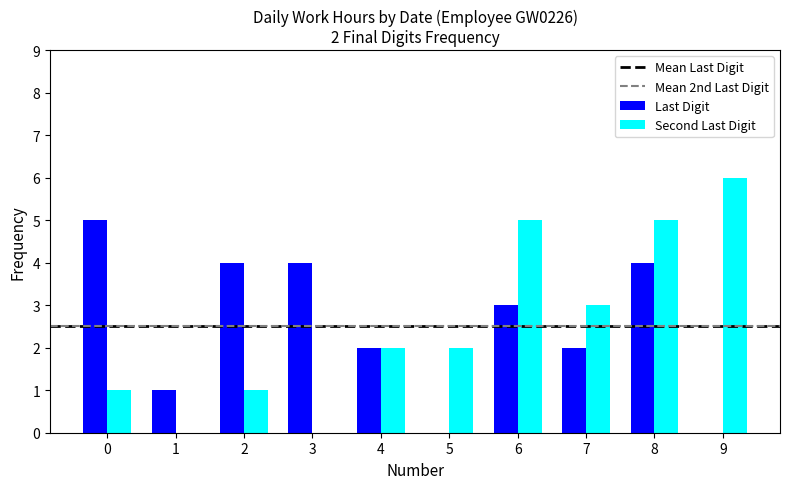

Count the number of categories in the chart.

10